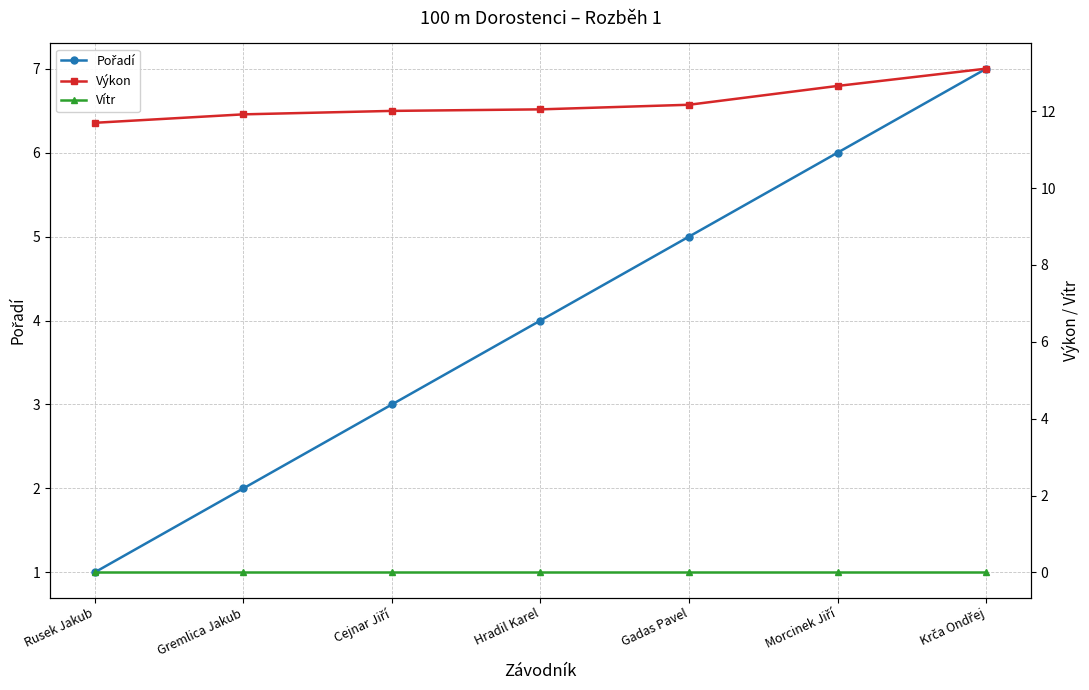

Which category has the lowest value across all series?

Rusek Jakub